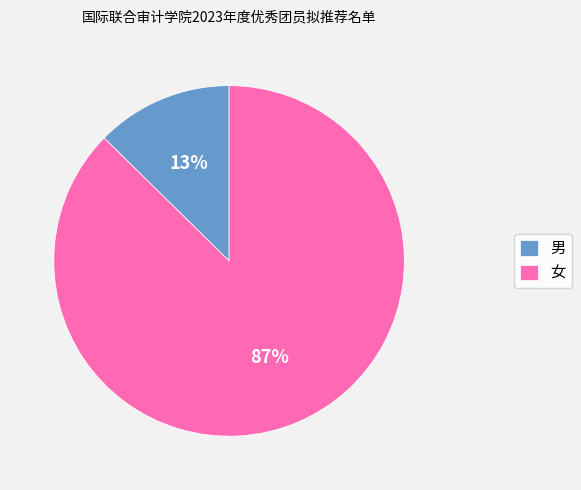

Is it true that 女 is 87% of the pie?

True